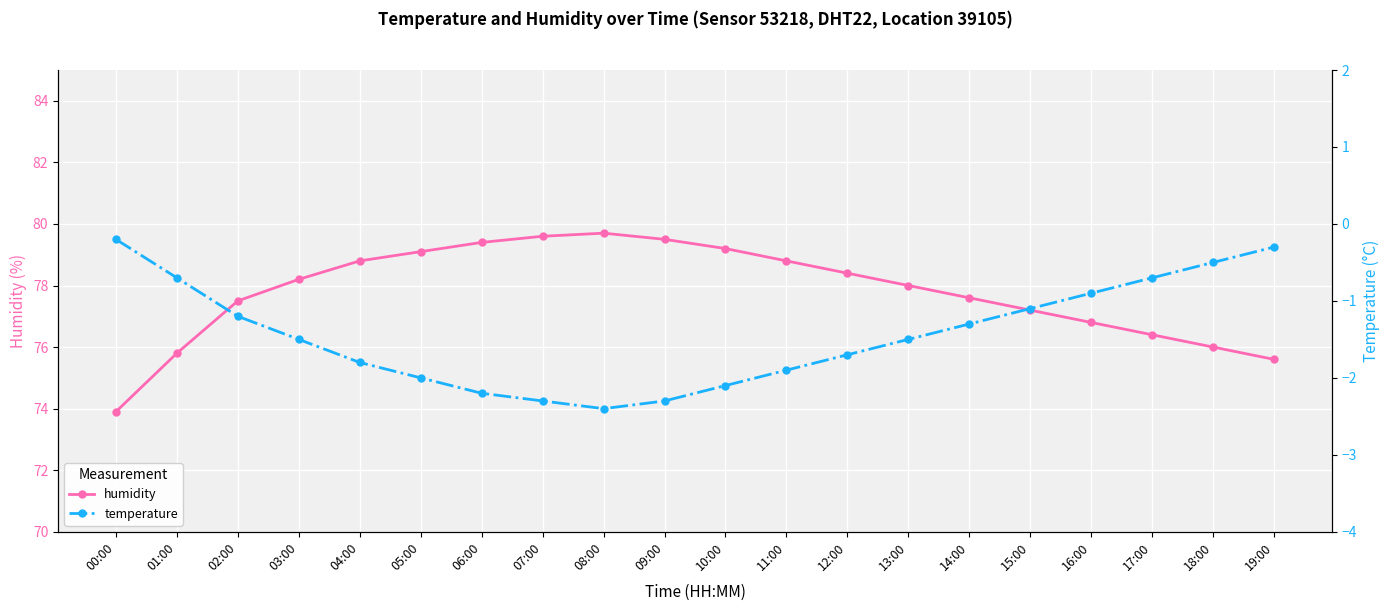

What is the value of the humidity point at the 3rd from the left?

77.5